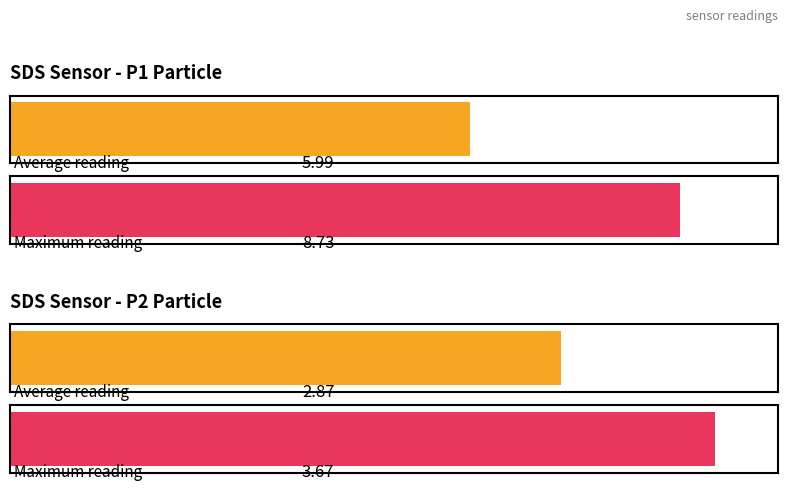

Count the number of data series in this chart.

2